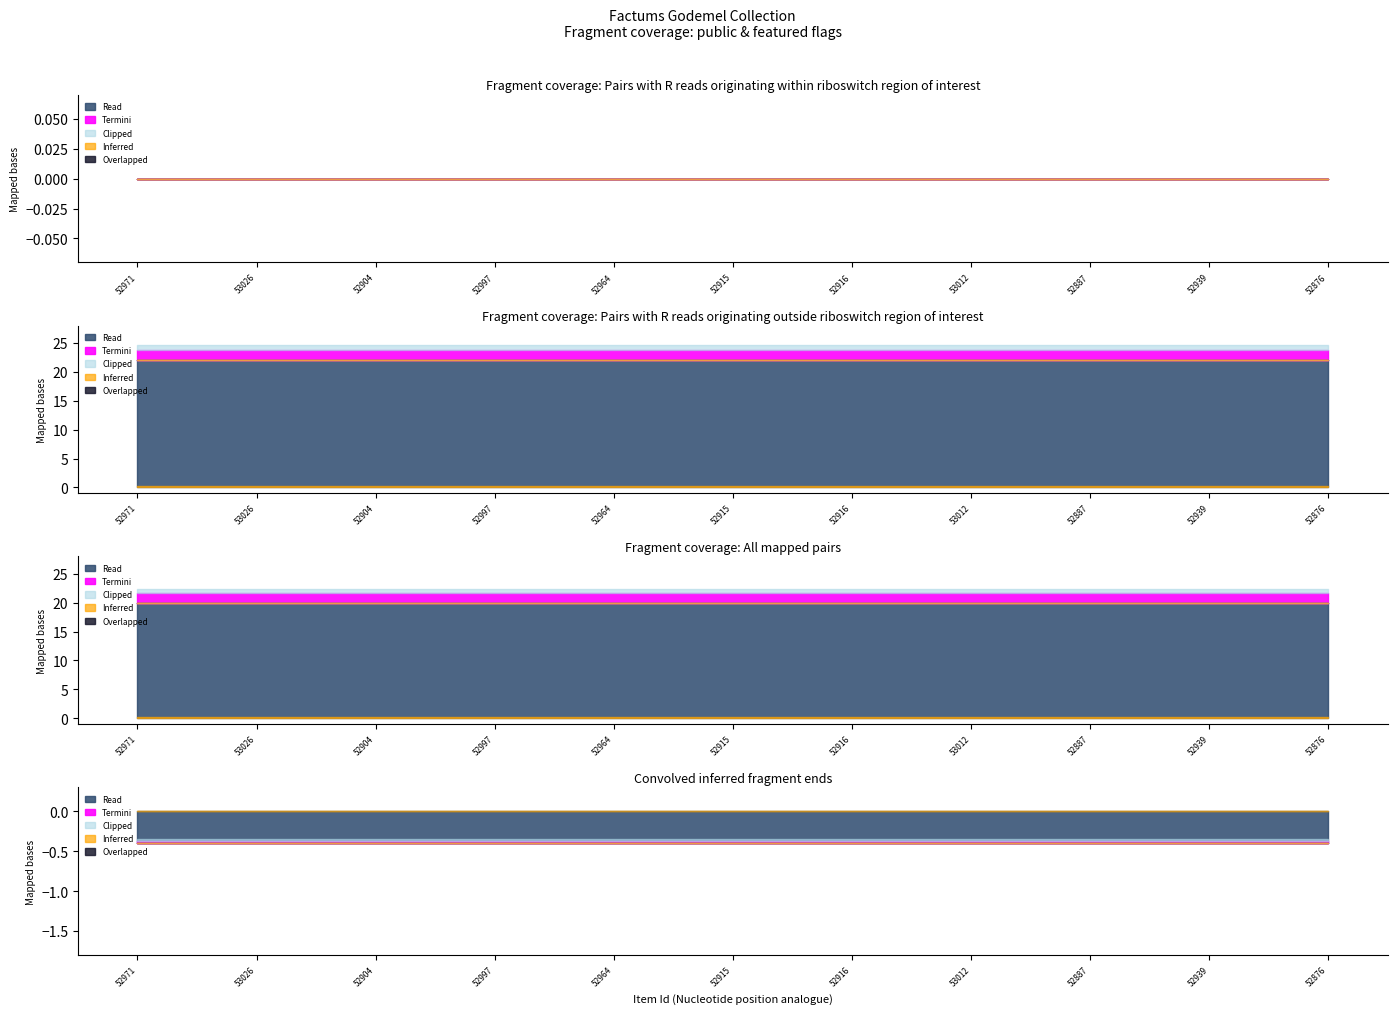

True or false: public and featured cross at least once.

False